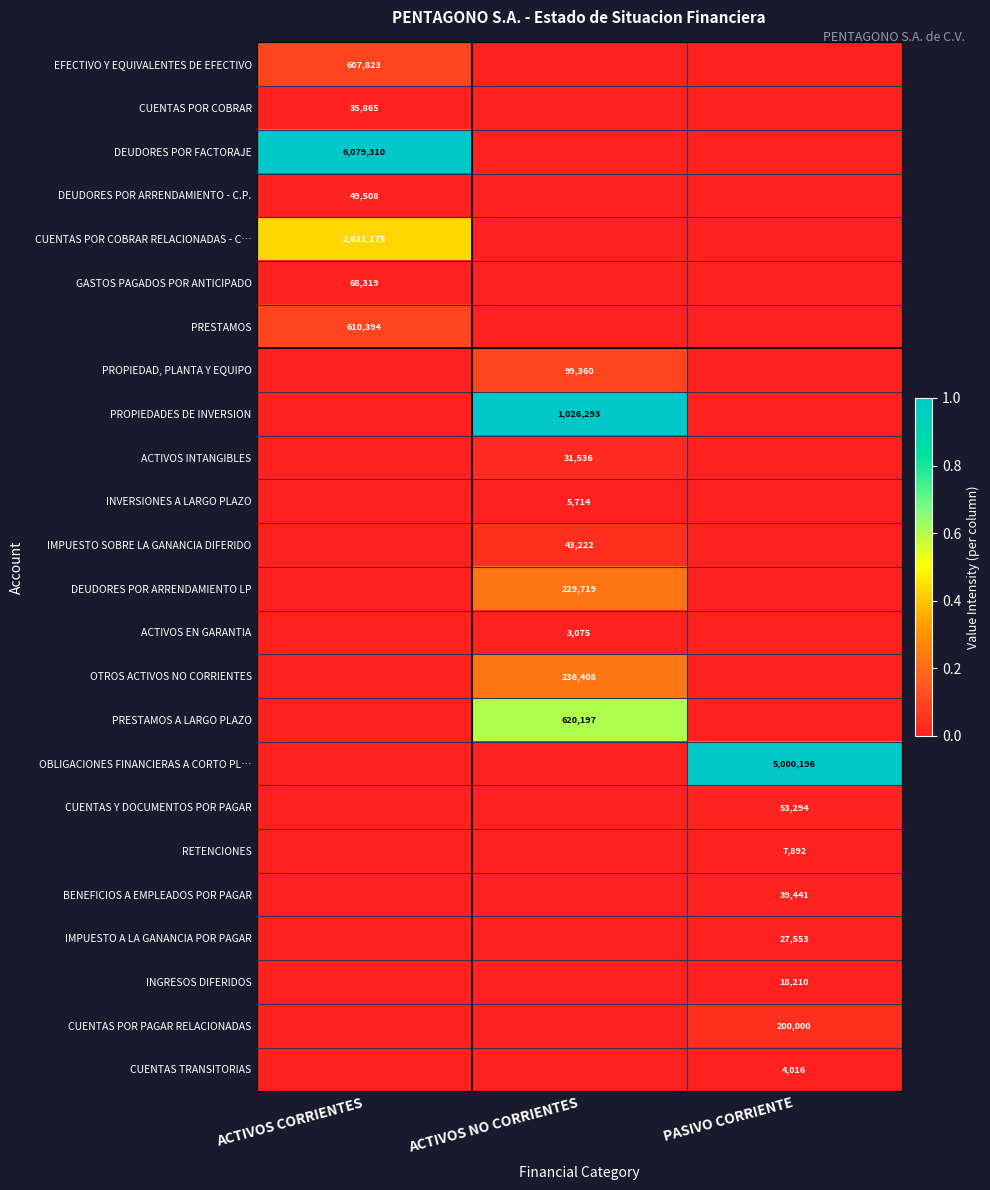

The PRESTAMOS series shows 1095676 at ACTIVOS CORRIENTES. True or false?

False